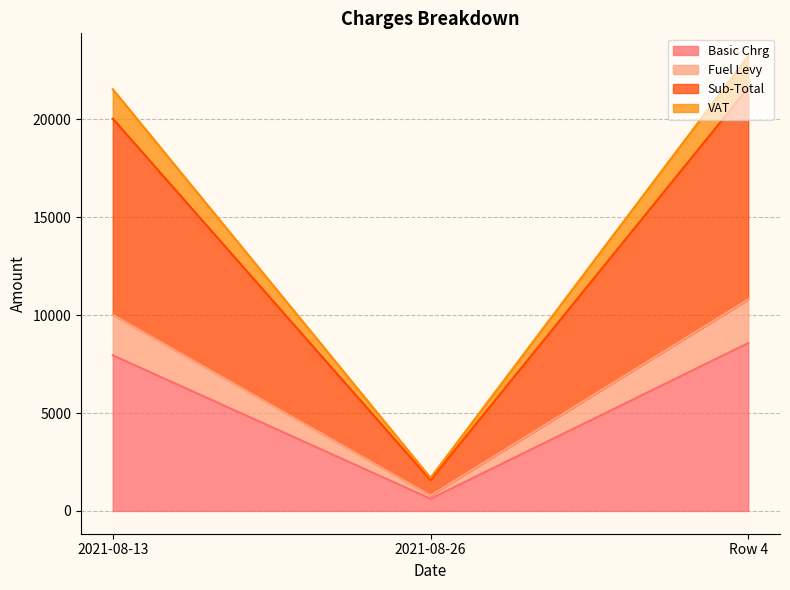

The value of Fuel Levy at 2021-08-13 is 15881.0. True or false?

False